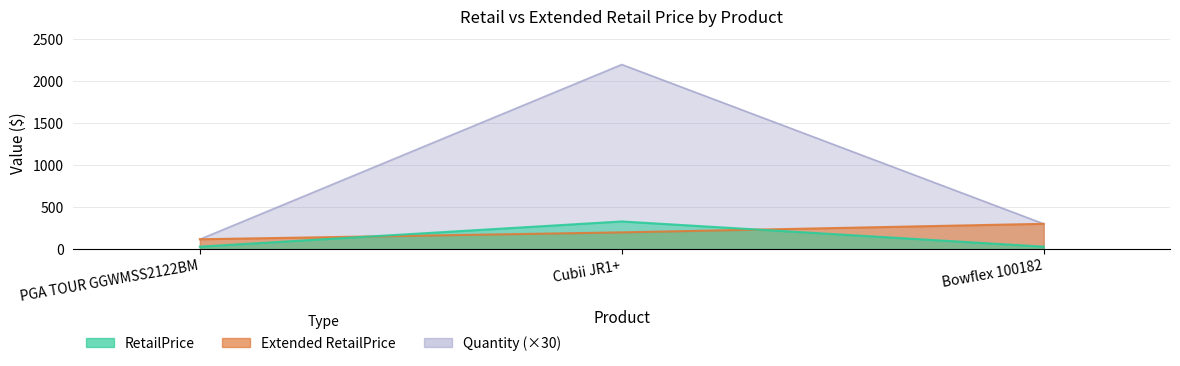

What is the difference between the highest and lowest values at Bowflex 100182?

272.0